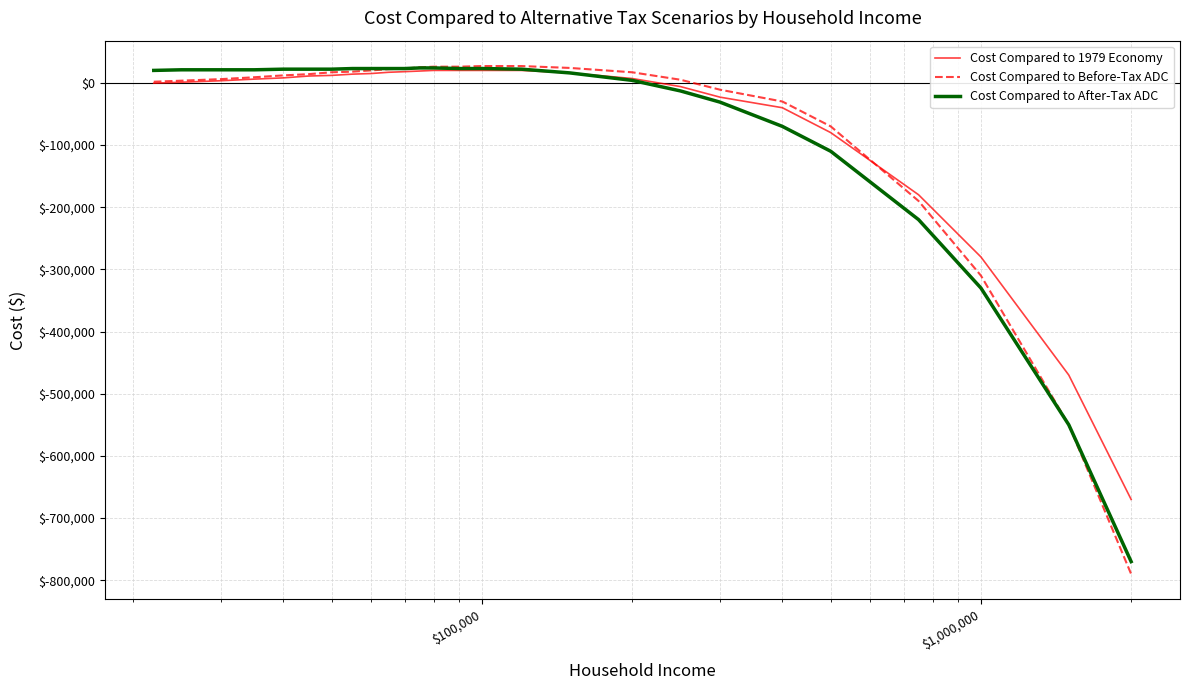

Which series has the largest range (max minus min)?

Cost Compared to Before-Tax ADC